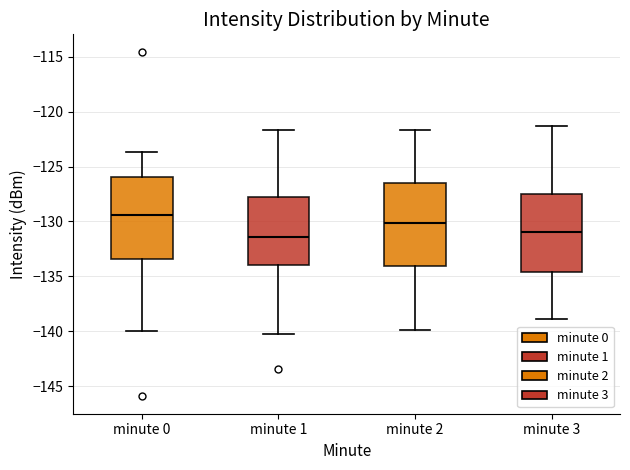

Reading left to right, transcribe this box plot: for each box, give where its median line is, the range the box spans, and where its two whiskers end, as read against the y-axis. The values are not printed on the chart, so give them approximately, as read against the axis.

minute 0: median -129.5, box -133.5 to -126.0, whiskers -140.0 to -123.5
minute 1: median -131.5, box -134.0 to -127.5, whiskers -140.0 to -121.5
minute 2: median -130.0, box -134.0 to -126.5, whiskers -140.0 to -121.5
minute 3: median -131.0, box -134.5 to -127.5, whiskers -139.0 to -121.5